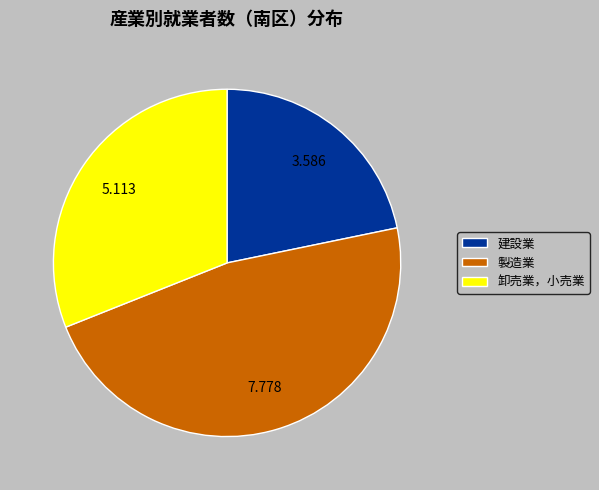

Does any single category account for the majority?

No